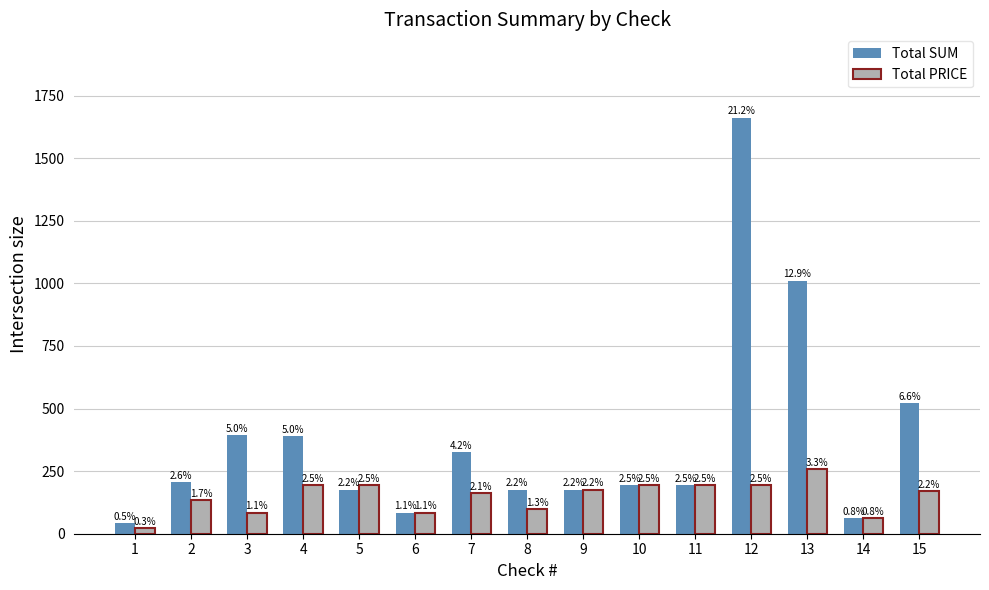

Does the chart contain stacked bars?

No